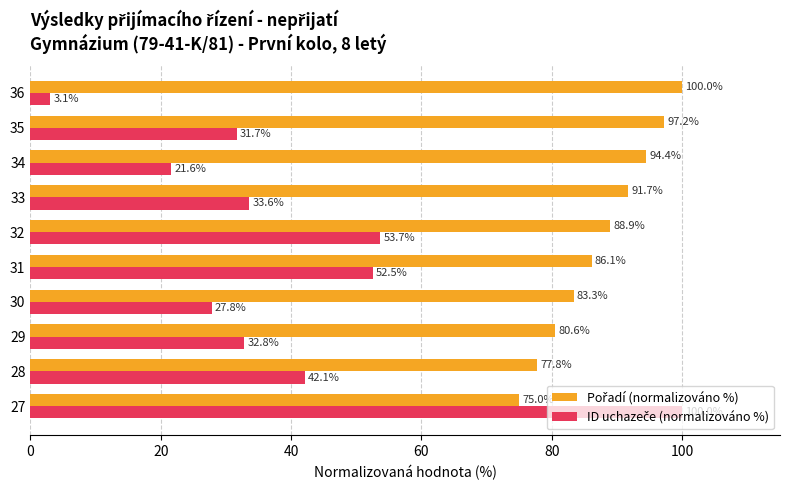

What is the minimum value shown in the chart?

3.1